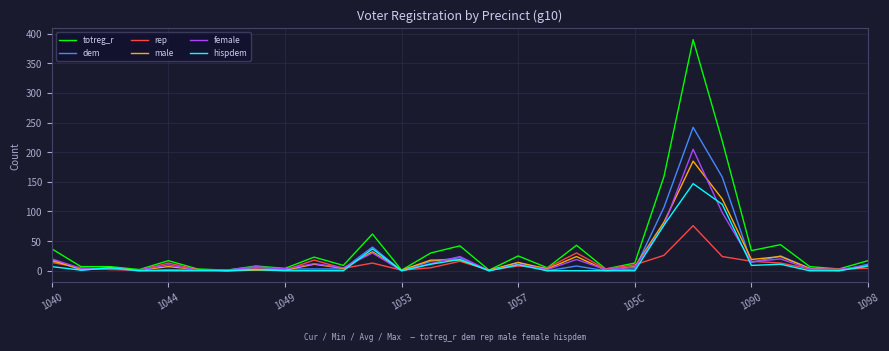

True or false: dem and male cross at least once.

True